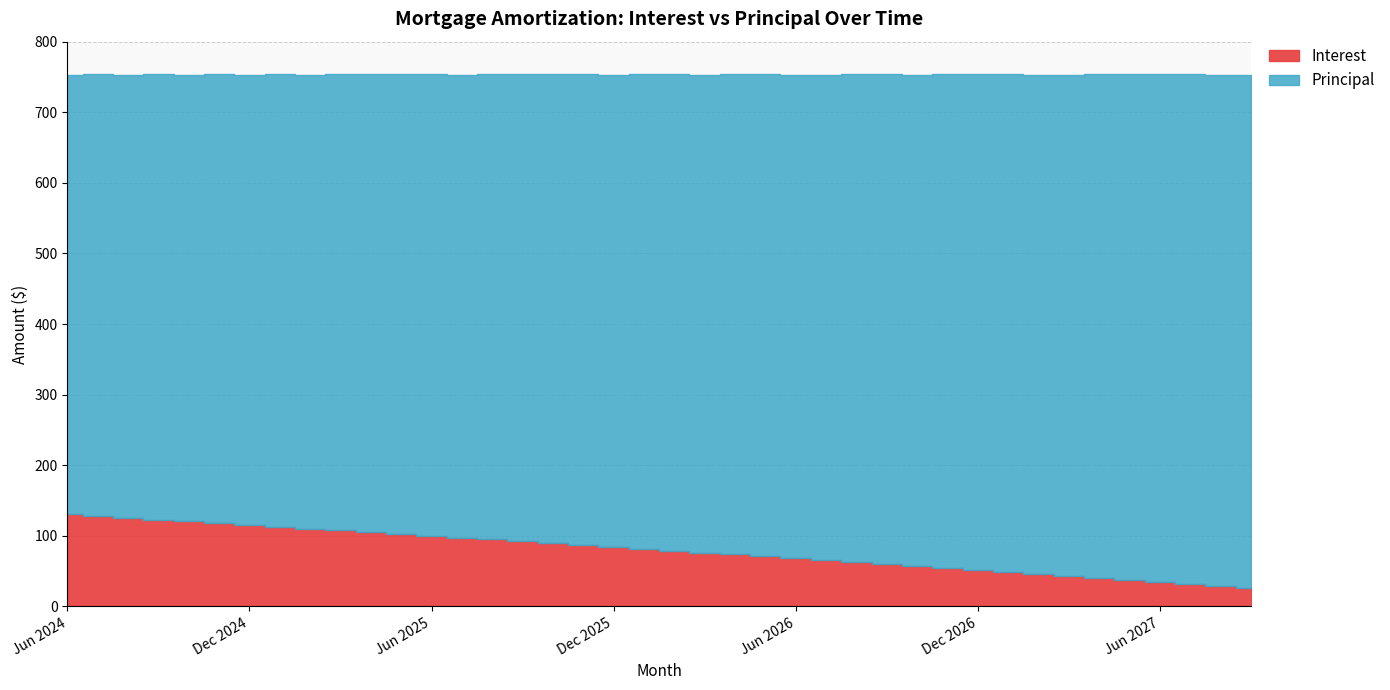

What is the difference between the Interest values at Mar 2025 and Oct 2025?

18.1